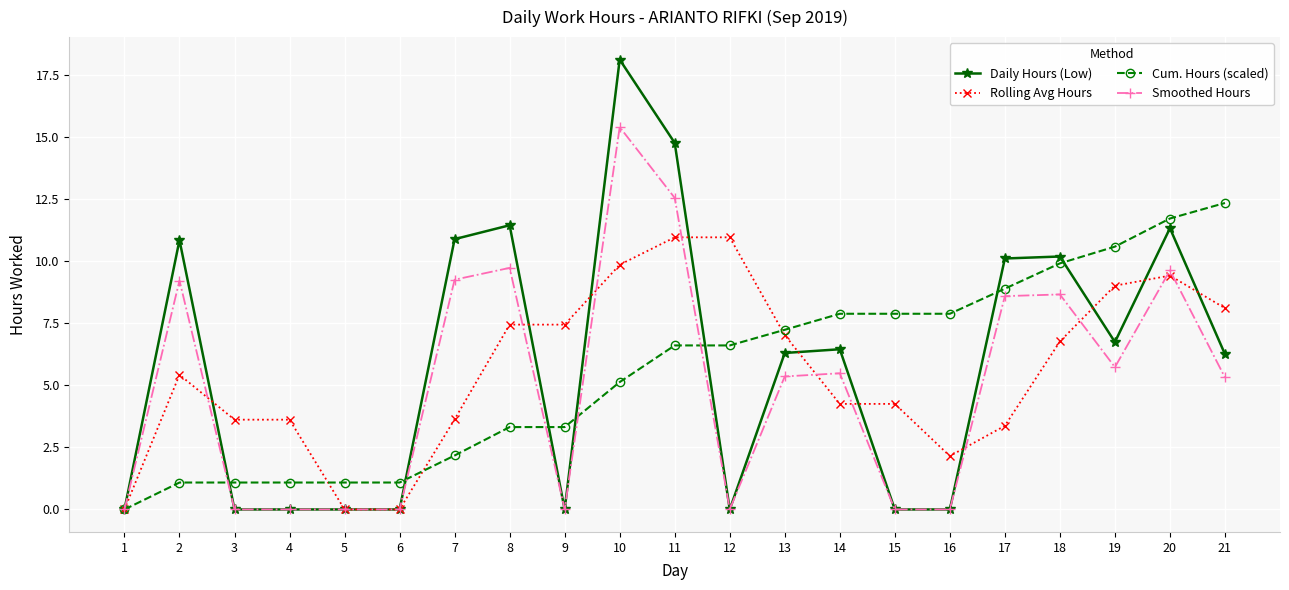

True or false: Daily Hours (Low) has more than 1 interior local peaks.

True